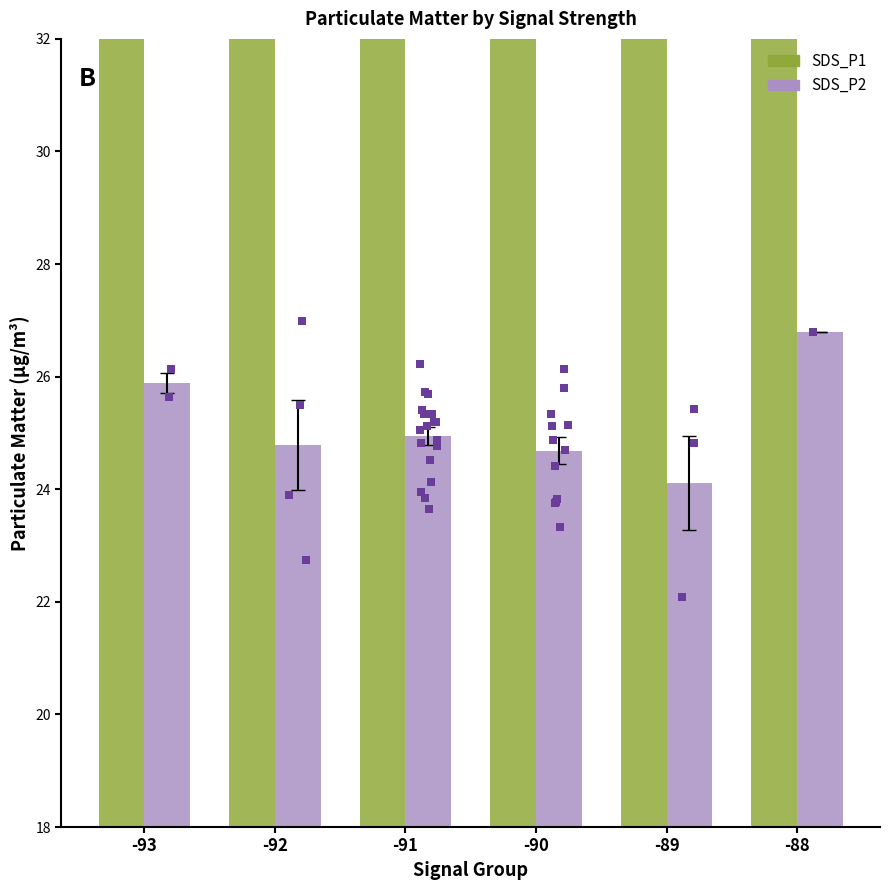

What are all the series names shown in the legend?

SDS_P1, SDS_P2